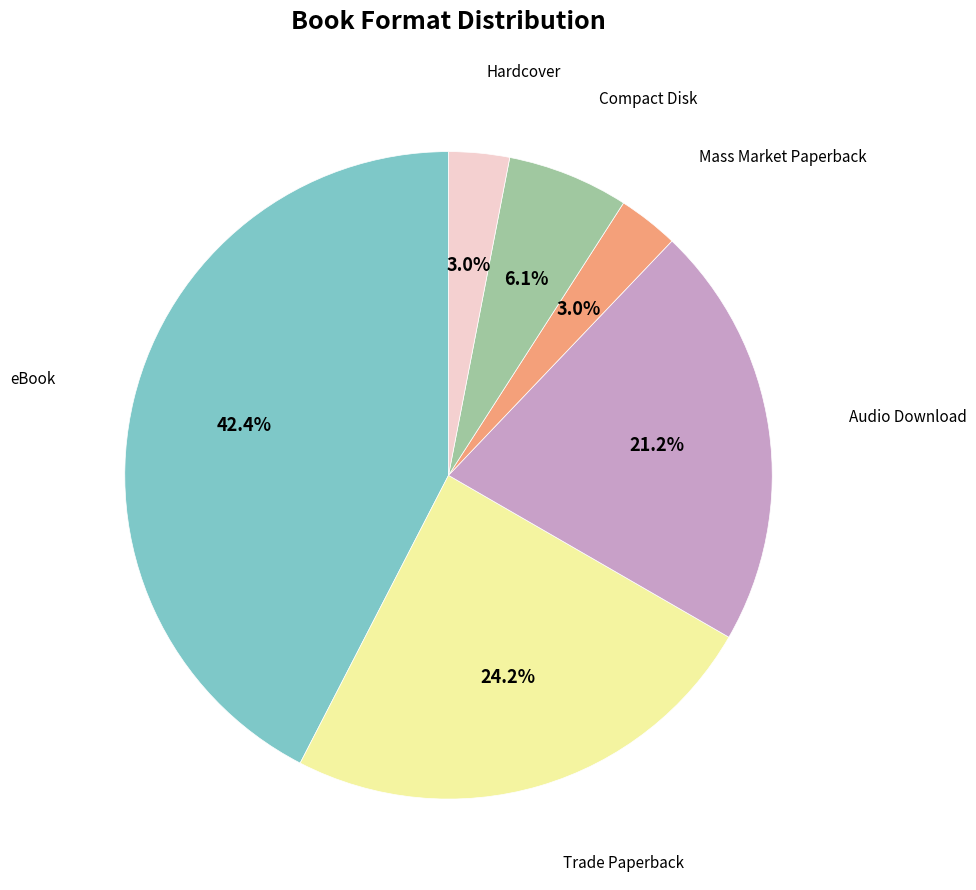

To the nearest percent, what is the average slice percentage?

17%